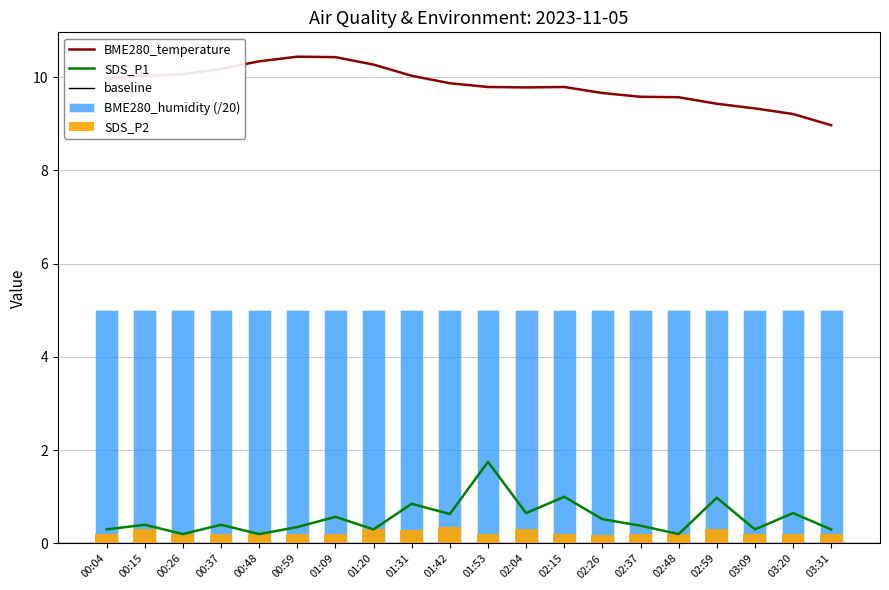

What is the sum of the SDS_P1 values at 01:42 and 02:15?

1.6